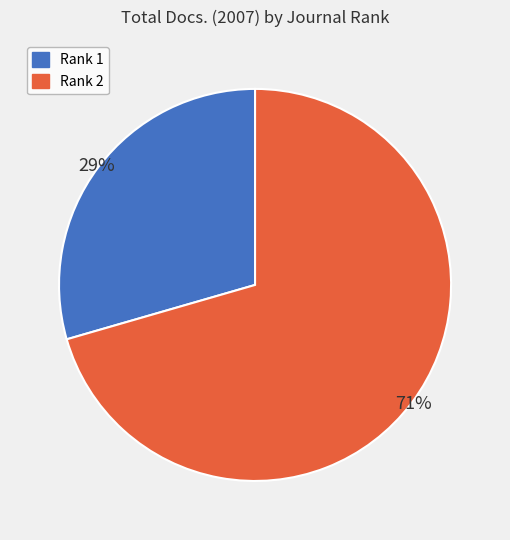

What is the majority slice?

Rank 2